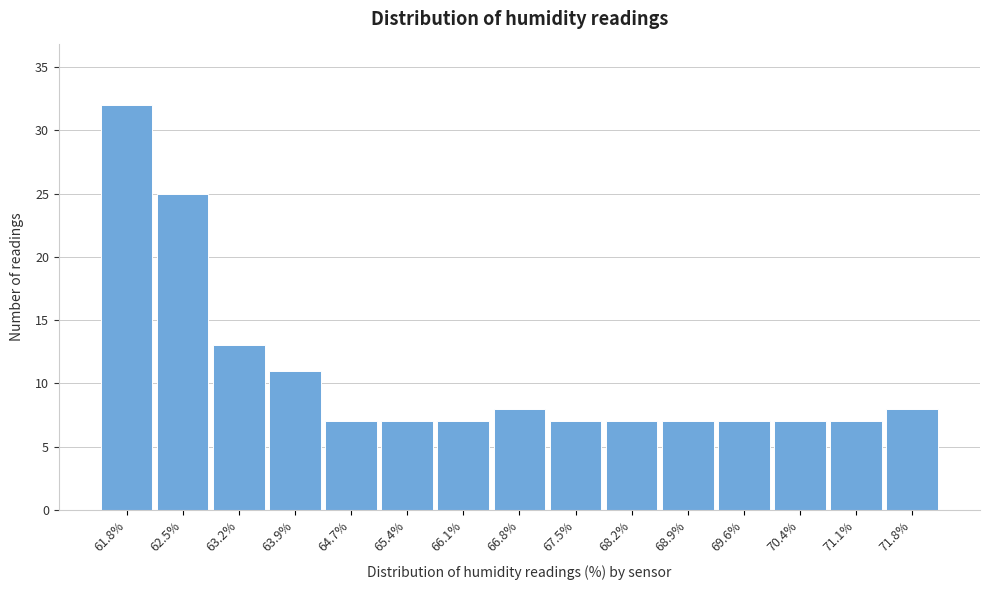

Reading left to right, extract all data points from this chart.

32	25	13	11	7	7	7	8	7	7	7	7	7	7	8